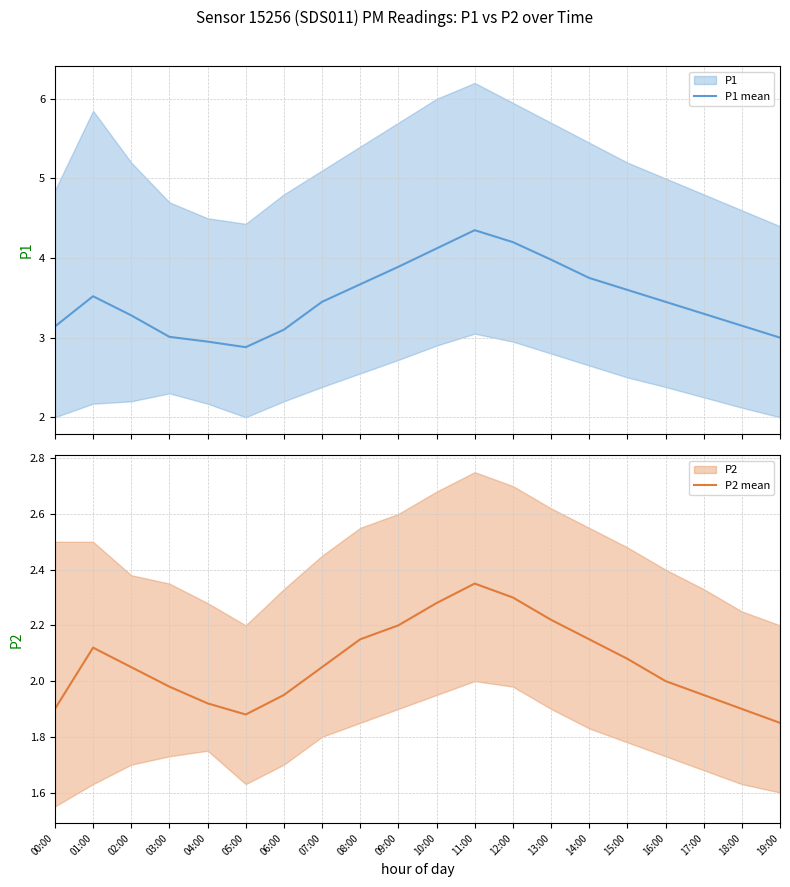

What is the label of the 6th point from the right?

14:00